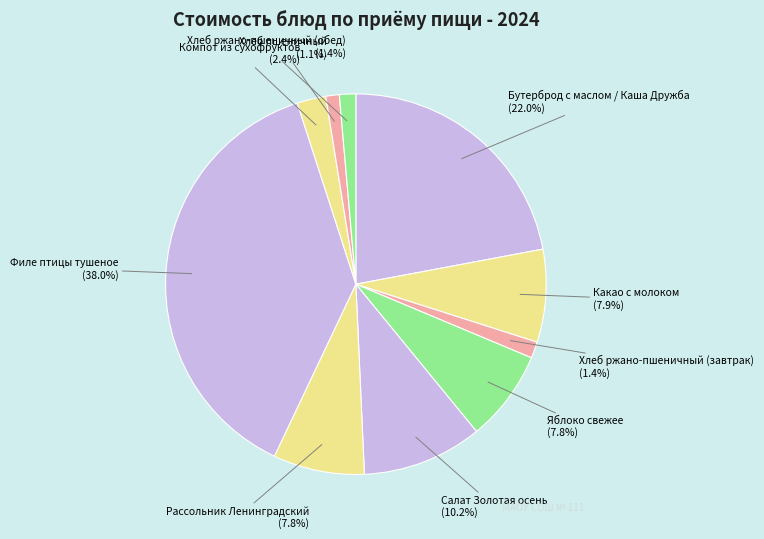

What percentage is NOT represented by Хлеб ржано-пшеничный (обед)?

98.6%